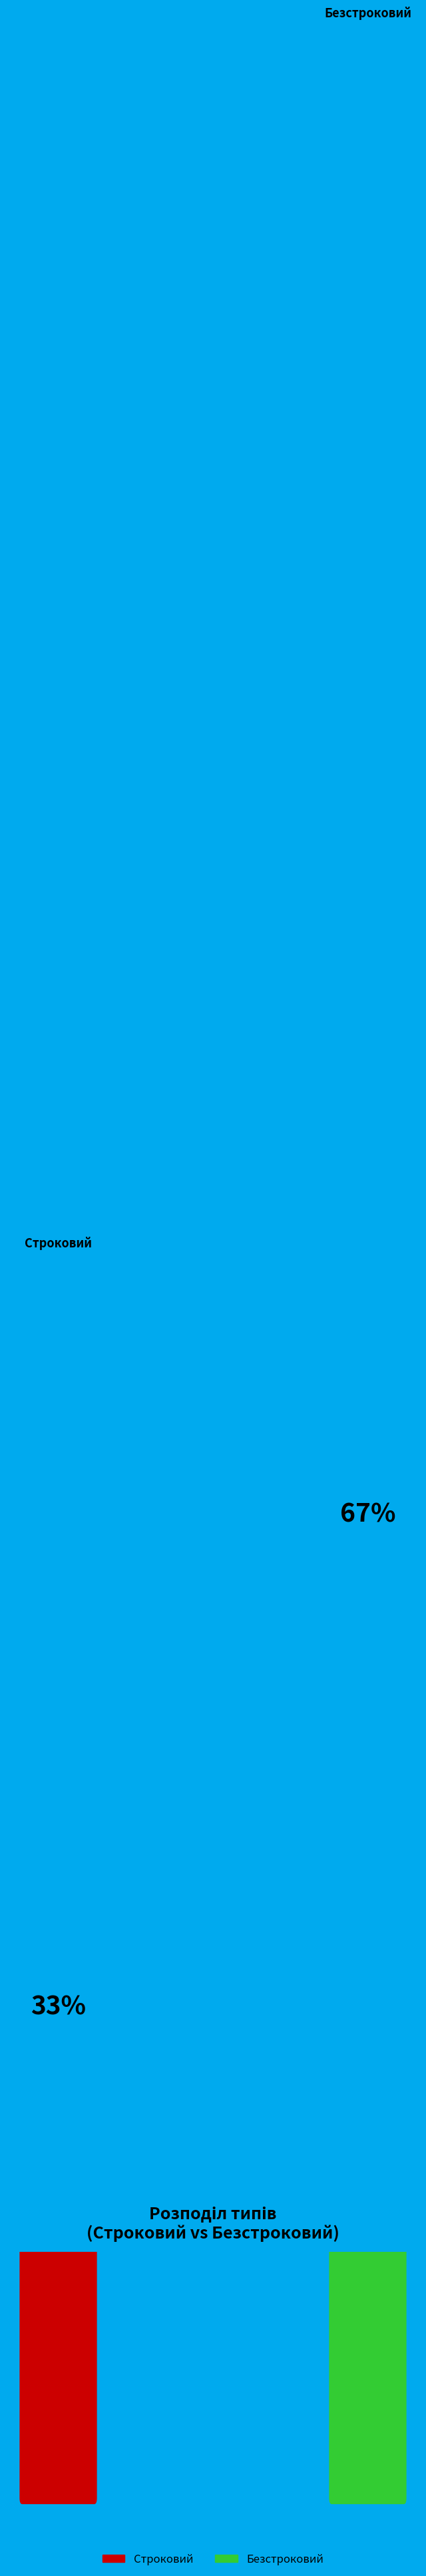

Combined, do Безстроковий and Строковий account for over 50%?

Yes